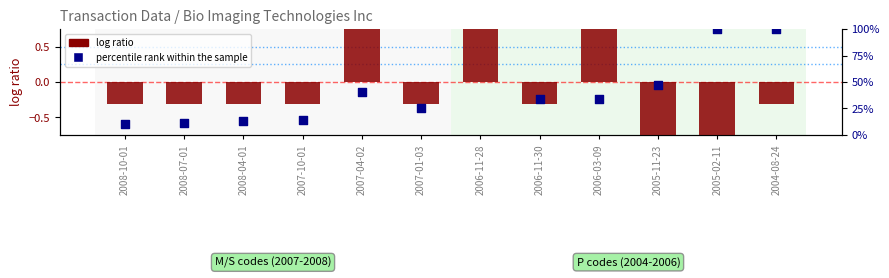

What is the total value across all series at 2005-02-11?

99.0